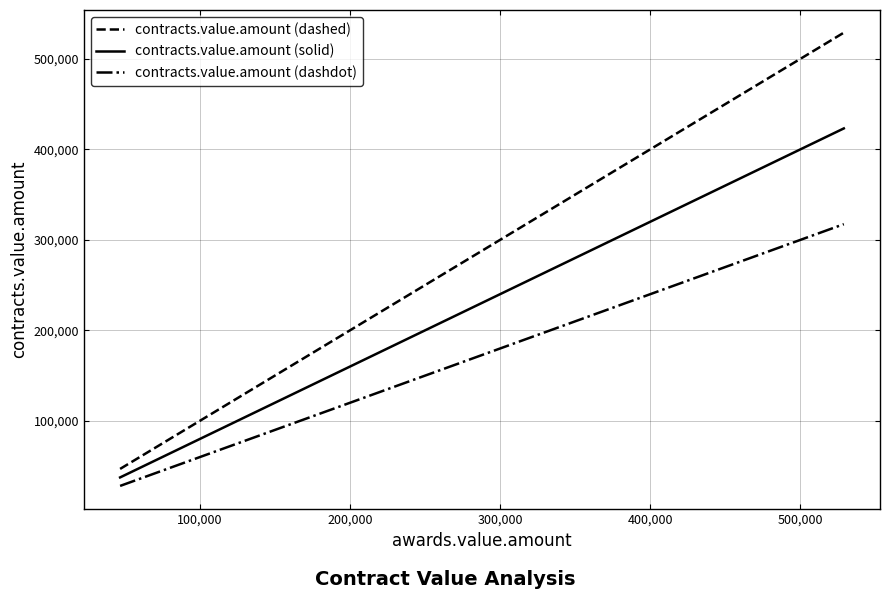

How many lines are shown in the chart?

3